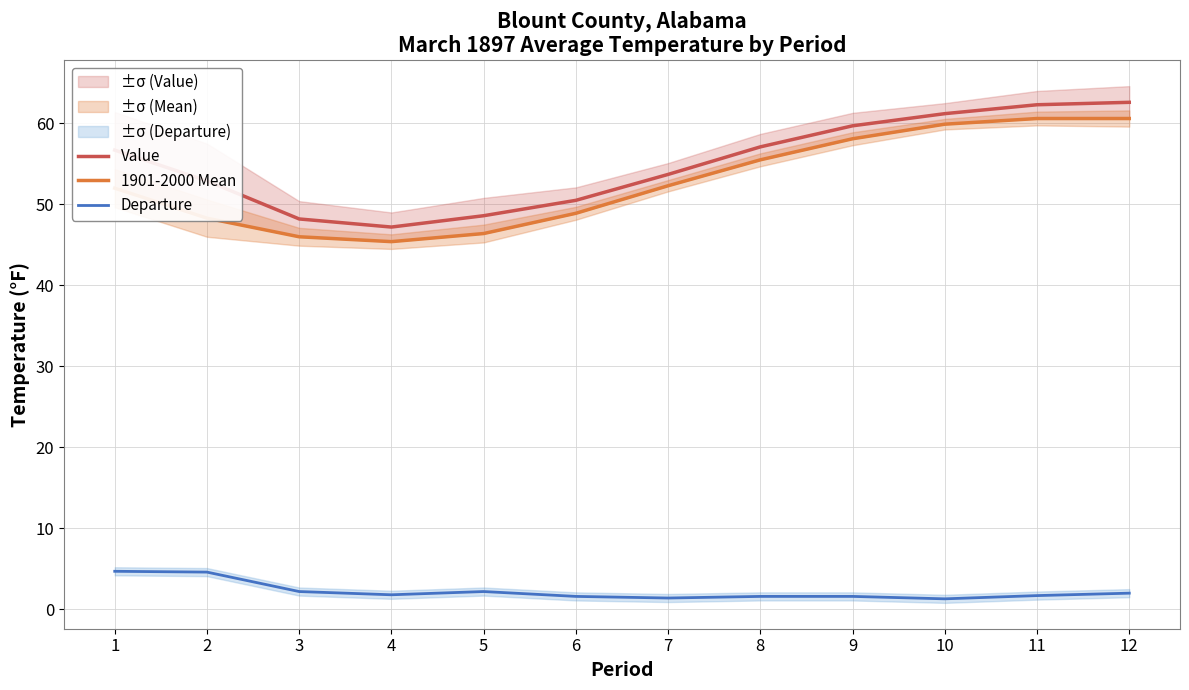

What is the highest value of the Departure series?

4.7